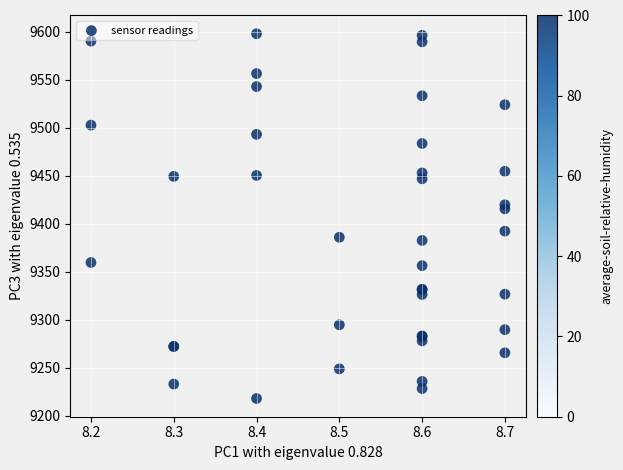

What Y value in the scatter plot is closest to 9408?

9415.7